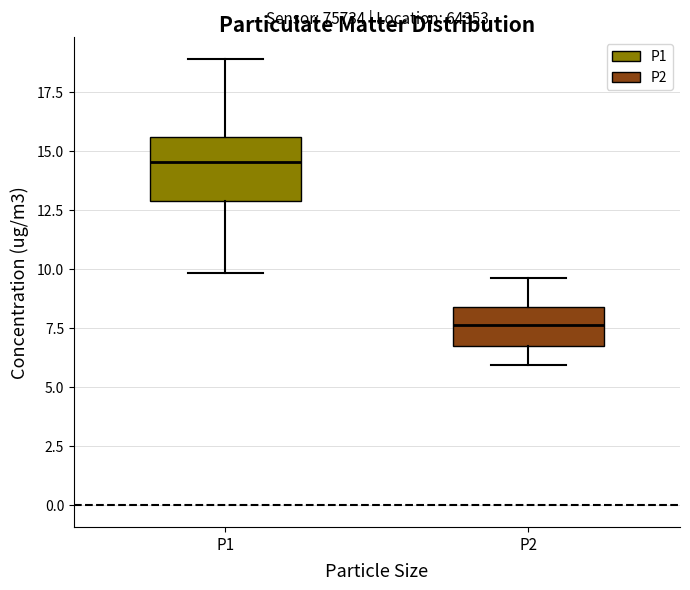

Which box has the lowest median line?

P2